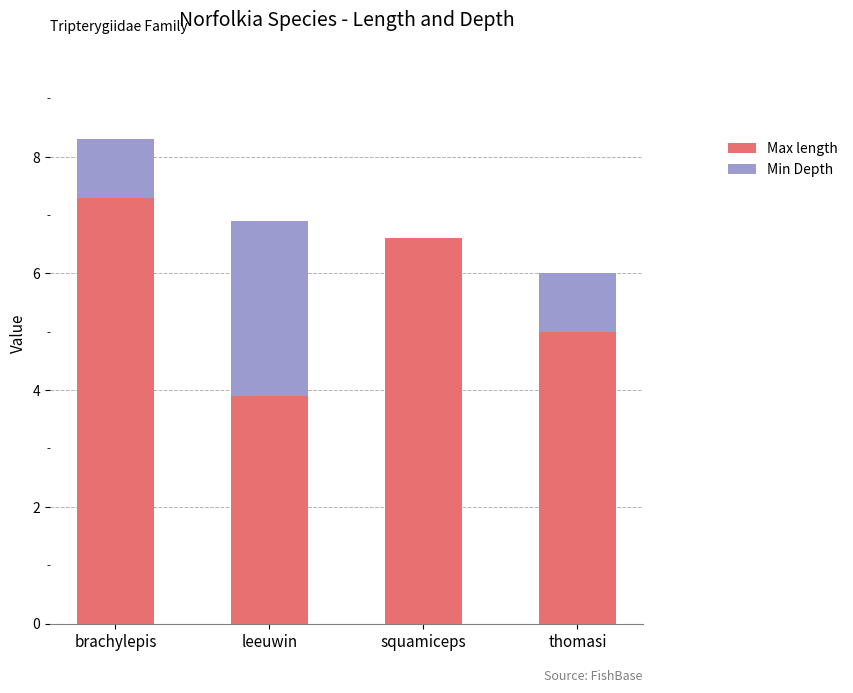

True or false: Max length has a value of 5.0 at thomasi.

True